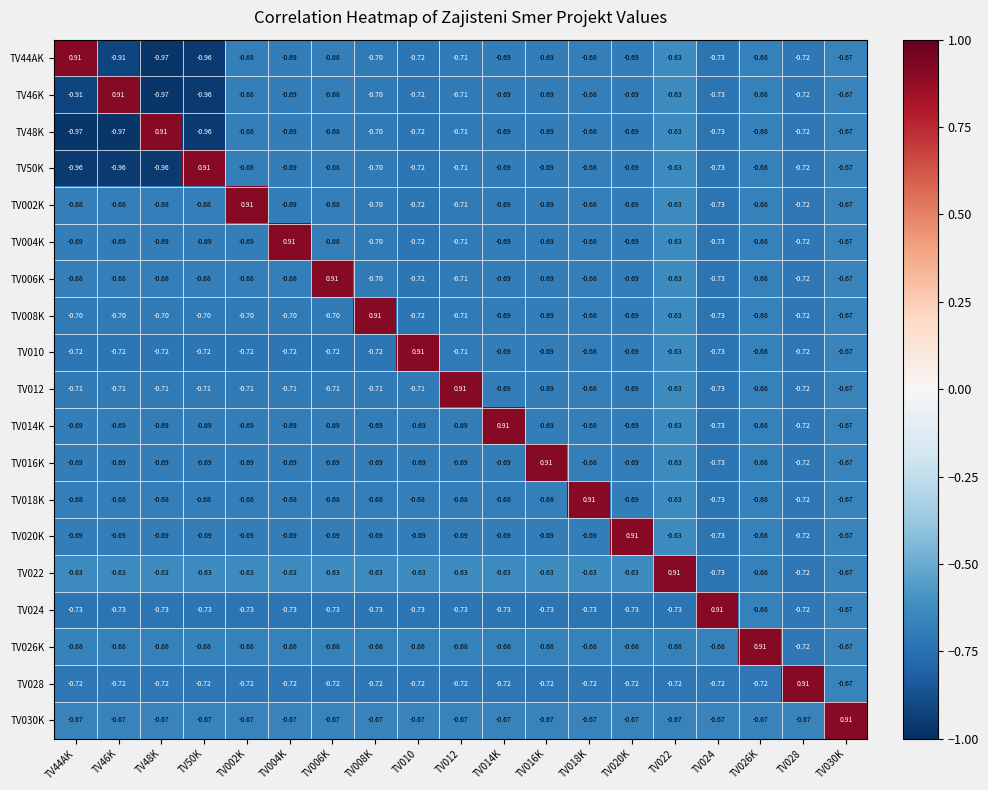

Is the value of TV48K at TV016K greater than the value of TV50K at TV006K?

No